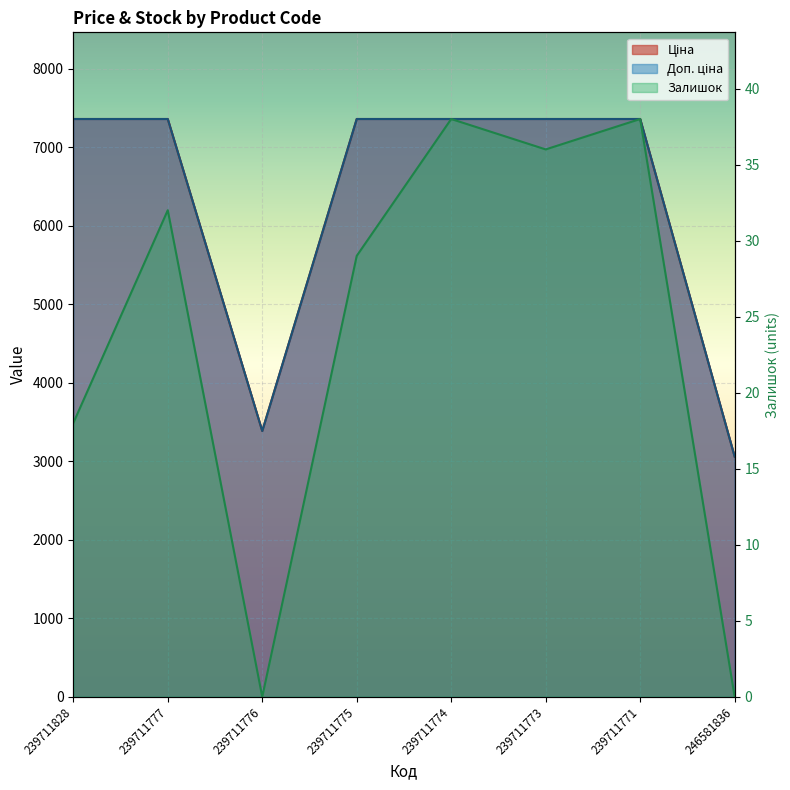

How many interior local peaks does the Залишок series have?

3